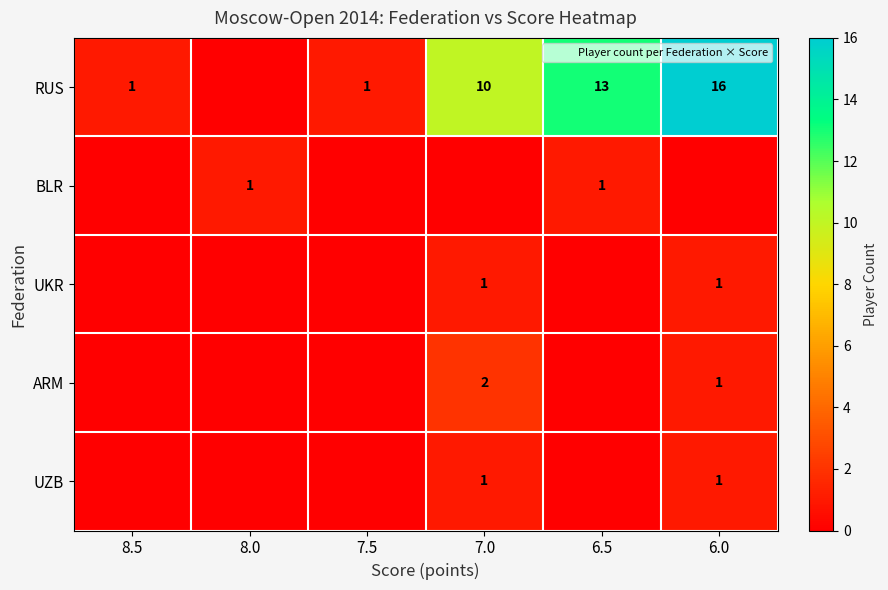

The value of BLR at 8.5 is 0. True or false?

True